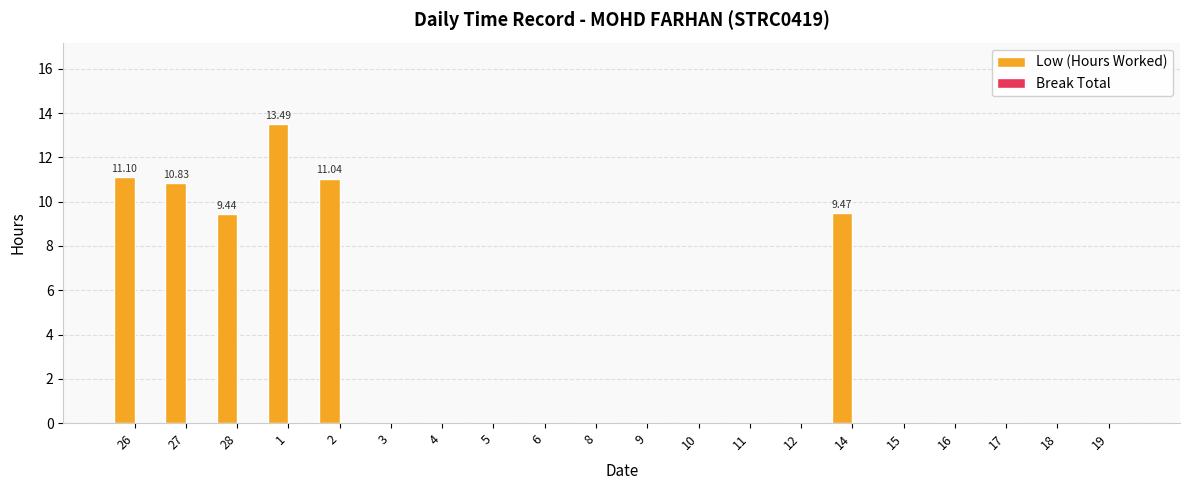

Are the bars horizontal?

No